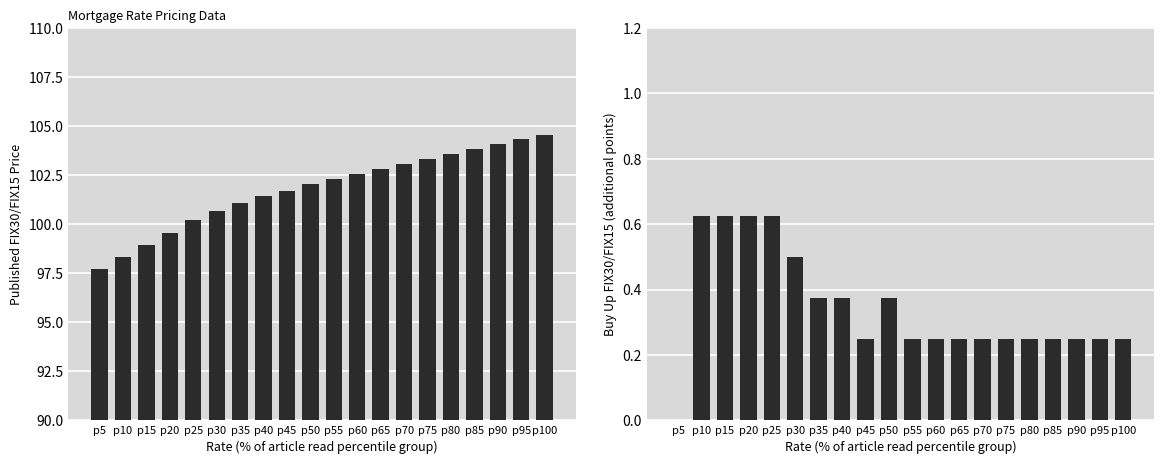

The value of Buy Up FIX30/FIX15 at p100 is 0.2. True or false?

True